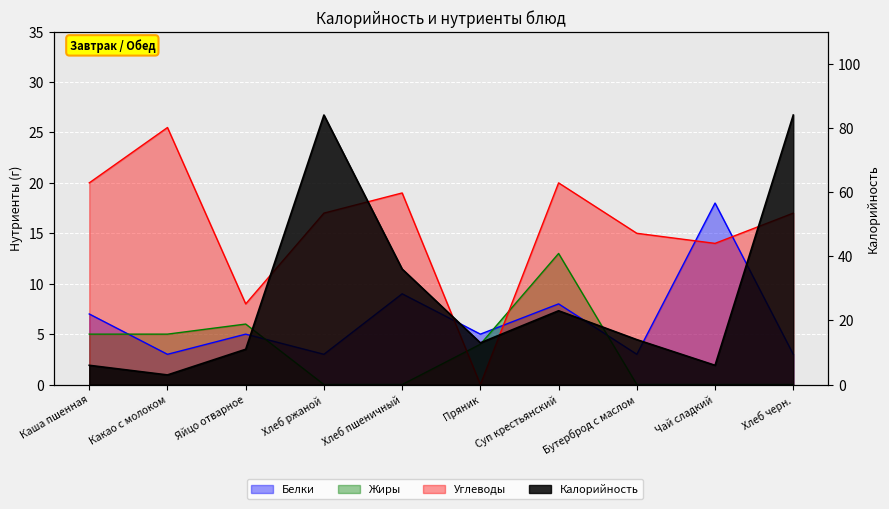

List the series in order of their peak value, lowest first.

Жиры, Белки, Углеводы, Калорийность